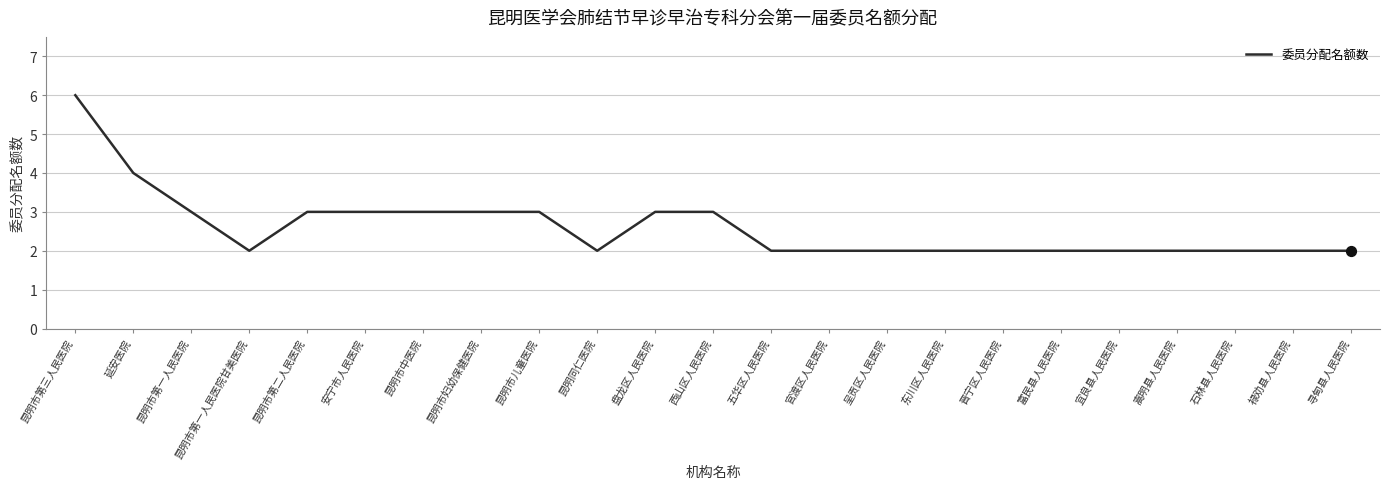

Approximately how many times larger is the value at 嵩明县人民医院 compared to 东川区人民医院?

1.0